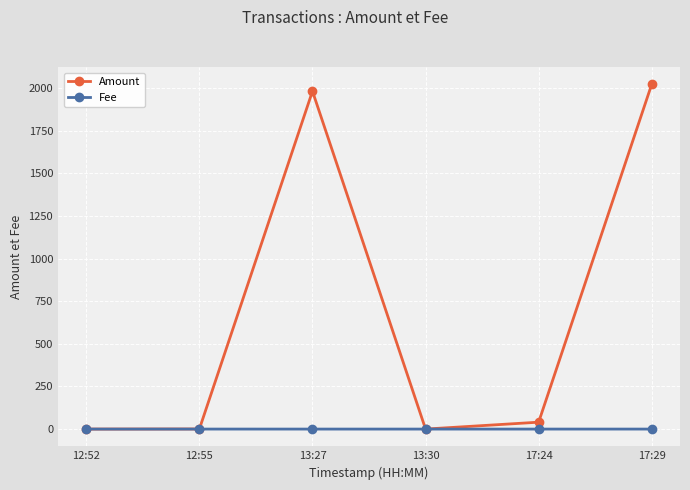

Rank the series at 17:29 from lowest to highest value.

Fee, Amount